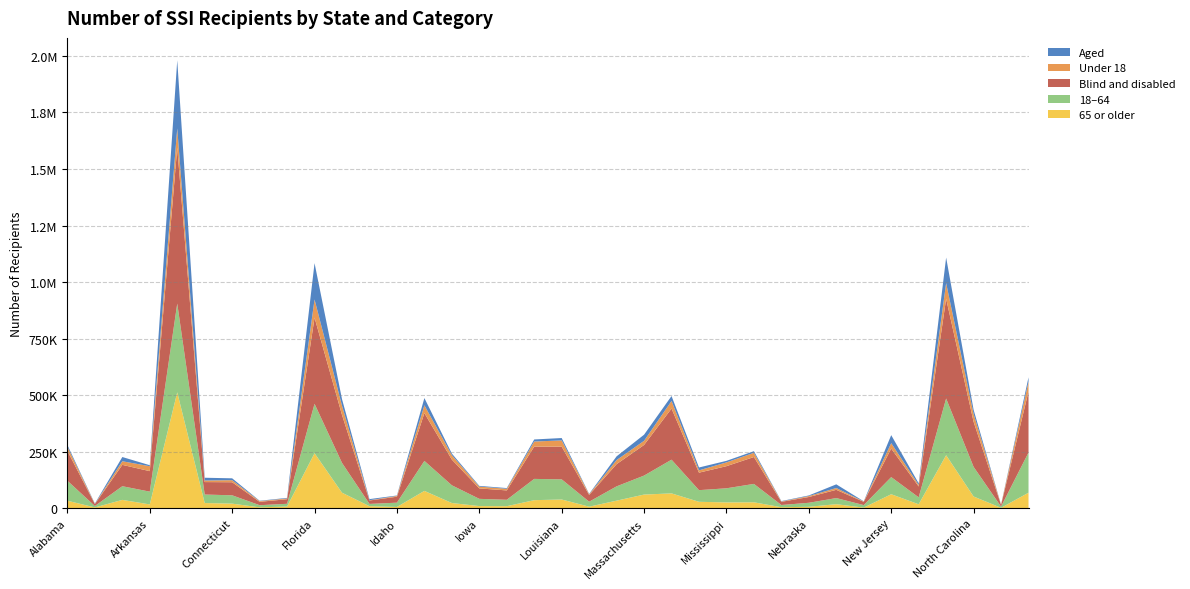

Reading right to left, transcribe all the data shown in this chart.

Aged: Ohio=19466	North Dakota=607	North Carolina=18078	New York=112953	New Mexico=7024	New Jersey=35291	New Hampshire=875	Nevada=16296	Nebraska=2650	Montana=1699	Missouri=7166	Mississippi=6852	Minnesota=12664	Michigan=21861	Massachusetts=27046	Maryland=16441	Maine=1713	Louisiana=10534	Kentucky=9094	Kansas=3045	Iowa=3174	Indiana=7103	Illinois=32126	Idaho=1728	Hawaii=4937	Georgia=28881	Florida=160744	District of Columbia=2533	Delaware=1552	Connecticut=8270	Colorado=12198	California=301090	Arkansas=4376	Arizona=18710	Alaska=1646	Alabama=7663
Under 18: Ohio=43257	North Dakota=1117	North Carolina=34792	New York=69087	New Mexico=6964	New Jersey=23971	New Hampshire=1549	Nevada=7949	Nebraska=4246	Montana=1622	Missouri=18663	Mississippi=16698	Minnesota=10197	Michigan=33488	Massachusetts=18275	Maryland=18092	Maine=2964	Louisiana=27598	Kentucky=22403	Kansas=7277	Iowa=8000	Indiana=19517	Illinois=34490	Idaho=3627	Hawaii=1177	Georgia=40849	Florida=80230	District of Columbia=3349	Delaware=3176	Connecticut=9059	Colorado=6969	California=85507	Arkansas=21840	Arizona=15953	Alaska=706	Alabama=18206
Blind and disabled: Ohio=269941	North Dakota=7500	North Carolina=199488	New York=441184	New Mexico=47955	New Jersey=126232	New Hampshire=14390	Nevada=36452	Nebraska=25562	Montana=14045	Missouri=118903	Mississippi=97846	Minnesota=77344	Michigan=226136	Massachusetts=135476	Maryland=98252	Maine=29990	Louisiana=144599	Kentucky=142877	Kansas=41454	Iowa=46168	Indiana=113678	Illinois=211436	Idaho=26355	Hawaii=15166	Georgia=212212	Florida=381081	District of Columbia=20305	Delaware=14920	Connecticut=57810	Colorado=55140	California=689196	Arkansas=90665	Arizona=94442	Alaska=8689	Alabama=131987
18-64: Ohio=177658	North Dakota=5241	North Carolina=131038	New York=250702	New Mexico=30673	New Jersey=75786	New Hampshire=11058	Nevada=27045	Nebraska=17701	Montana=9724	Missouri=81299	Mississippi=62427	Minnesota=51507	Michigan=148991	Massachusetts=83963	Maryland=63242	Maine=21982	Louisiana=89083	Kentucky=94030	Kansas=28352	Iowa=31936	Indiana=78353	Illinois=132503	Idaho=19015	Hawaii=9966	Georgia=131643	Florida=218452	District of Columbia=12049	Delaware=9466	Connecticut=36836	Colorado=37535	California=392626	Arkansas=56537	Arizona=60447	Alaska=6180	Alabama=88418
65 or older: Ohio=68492	North Dakota=1749	North Carolina=51736	New York=234348	New Mexico=17342	New Jersey=61766	New Hampshire=2658	Nevada=17754	Nebraska=6265	Montana=4398	Missouri=26107	Mississippi=25573	Minnesota=28304	Michigan=65518	Massachusetts=60284	Maryland=33359	Maine=6757	Louisiana=38452	Kentucky=35538	Kansas=8870	Iowa=9406	Indiana=22911	Illinois=76569	Idaho=5441	Hawaii=8960	Georgia=68601	Florida=243143	District of Columbia=7440	Delaware=3830	Connecticut=20185	Colorado=22834	California=512153	Arkansas=16664	Arizona=36752	Alaska=3449	Alabama=33026